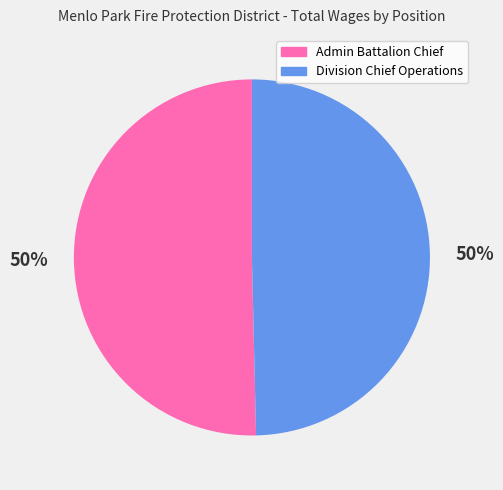

Combined, do Division Chief Operations and Admin Battalion Chief account for over 50%?

Yes